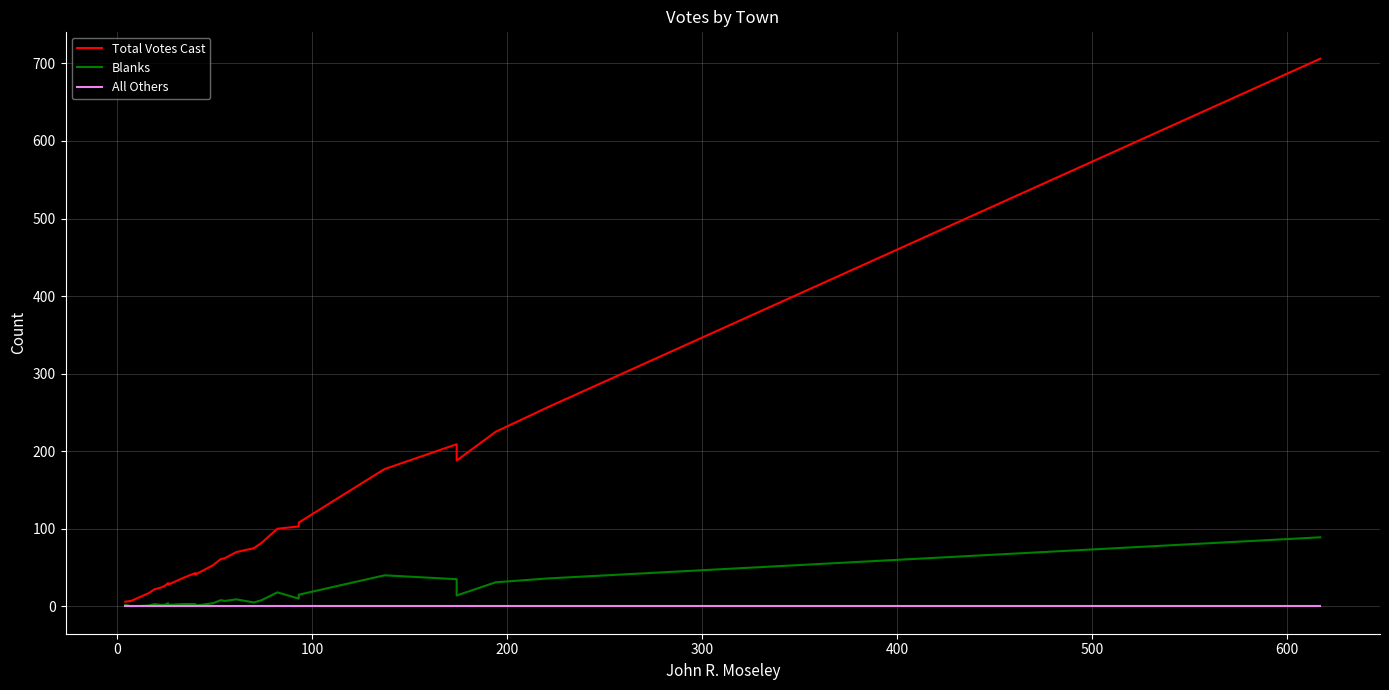

What is the lowest value of the Total Votes Cast series?

6